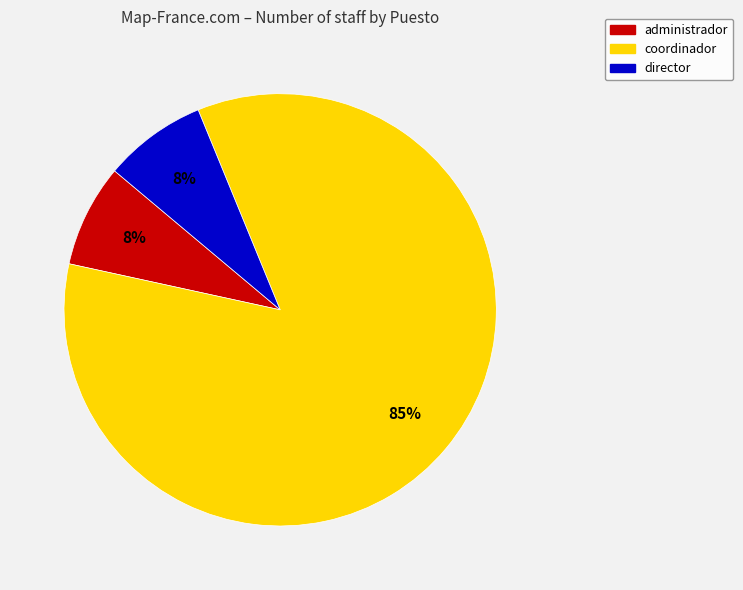

Does any single category account for the majority?

Yes